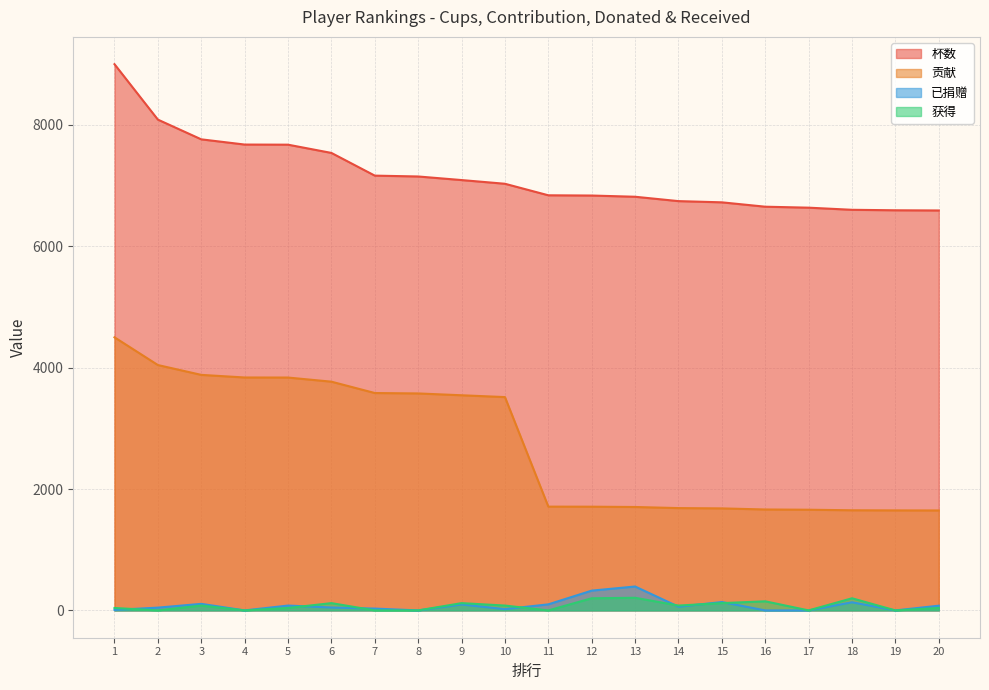

True or false: 杯数 and 已捐赠 cross at least once.

False